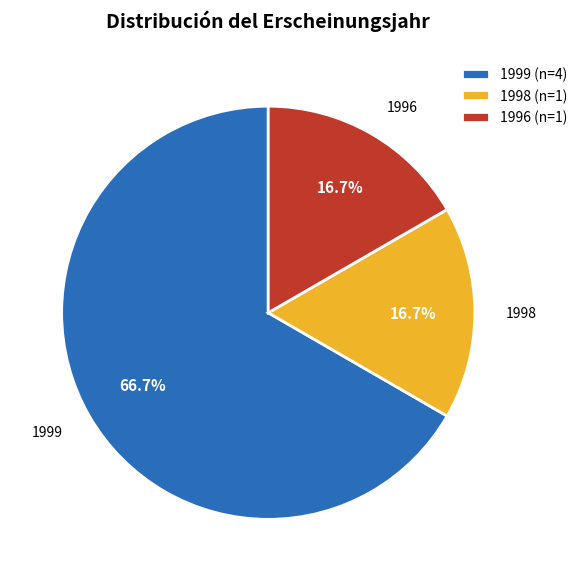

Which category has the biggest portion of the pie?

1999 (n=4)